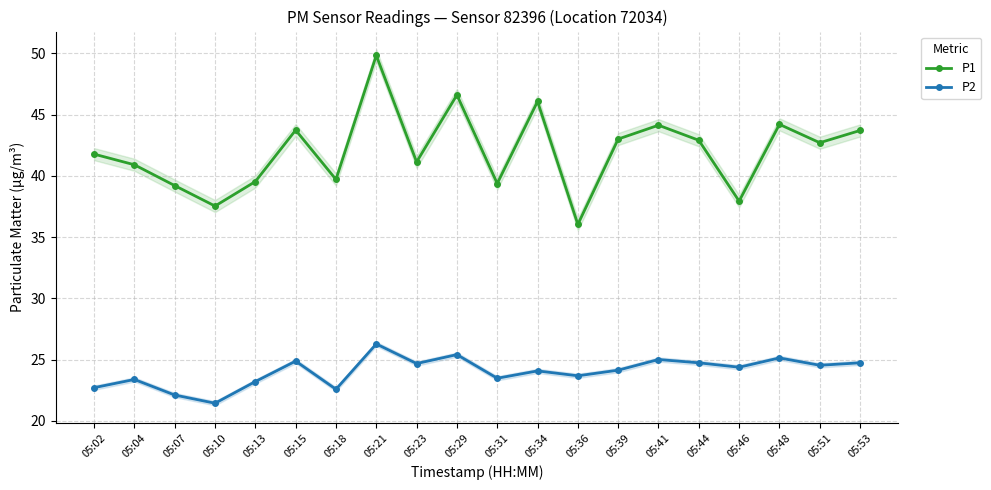

Where is P1 nearest to the value 42?

05:02